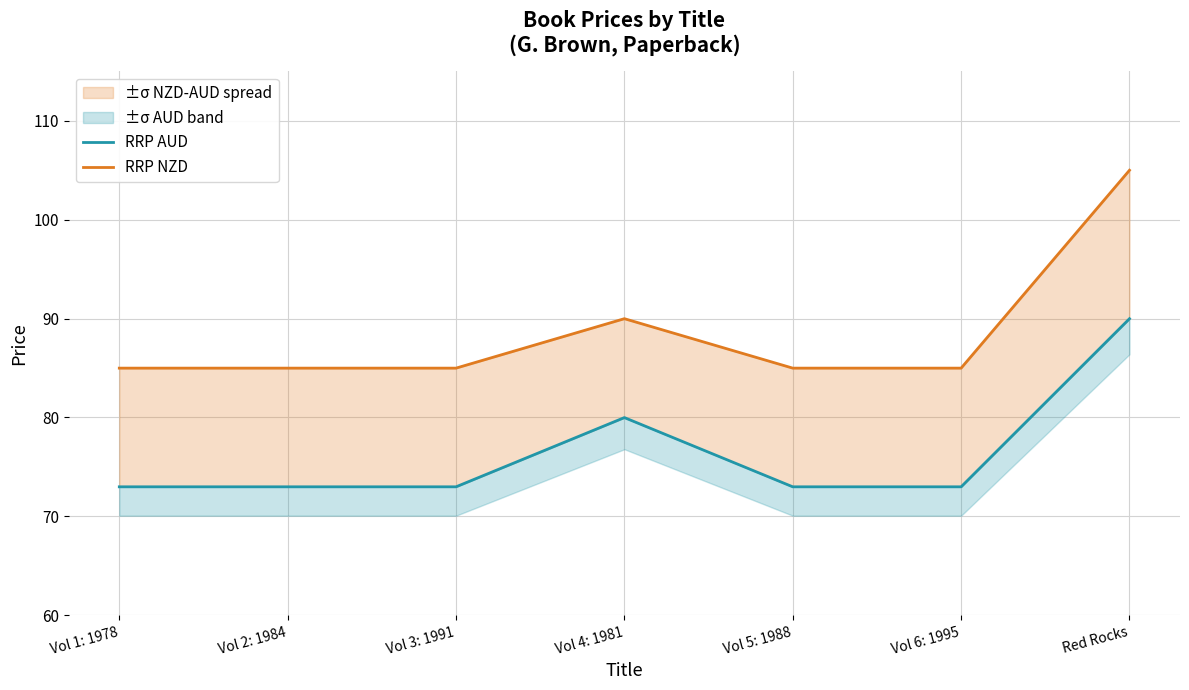

What is the difference between the maximum and second lowest values in the RRP NZD series?

20.0